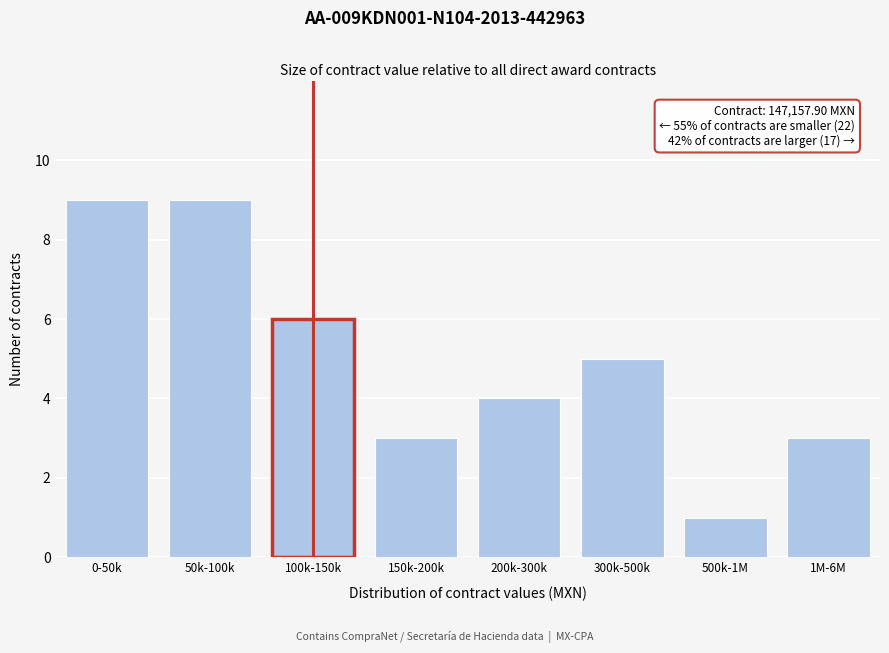

Reading right to left, list all the values displayed in this chart.

3	1	5	4	3	6	9	9